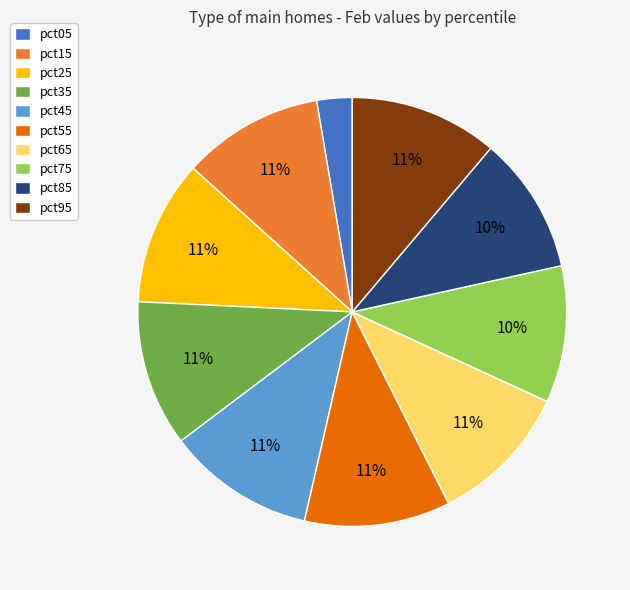

What is the smallest slice in the pie chart?

pct05